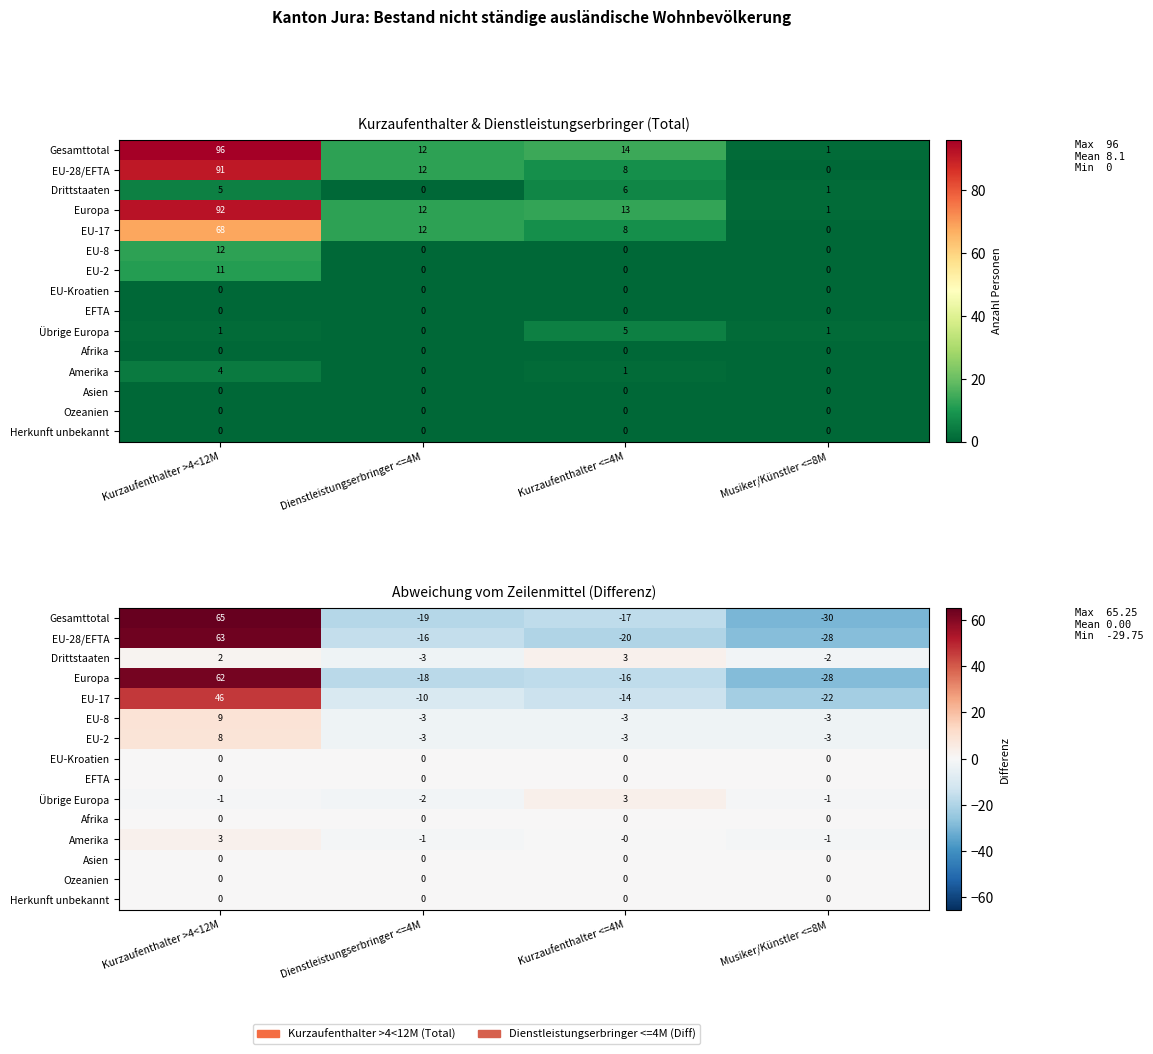

How many positive values does the Drittstaaten series have?

2